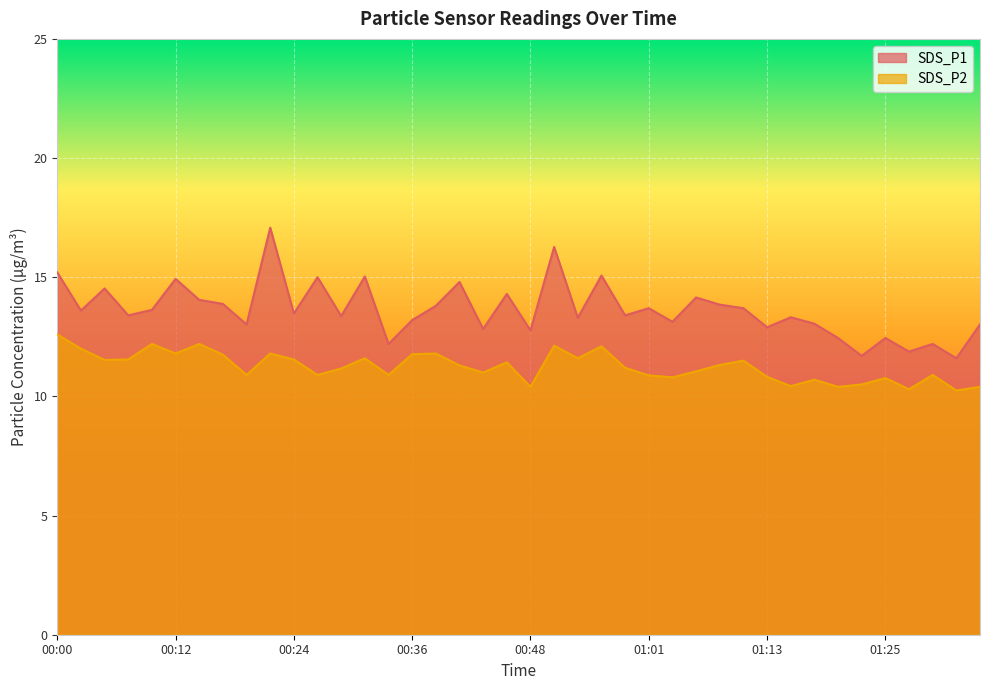

Rank the series by their maximum value, from highest to lowest.

SDS_P1, SDS_P2